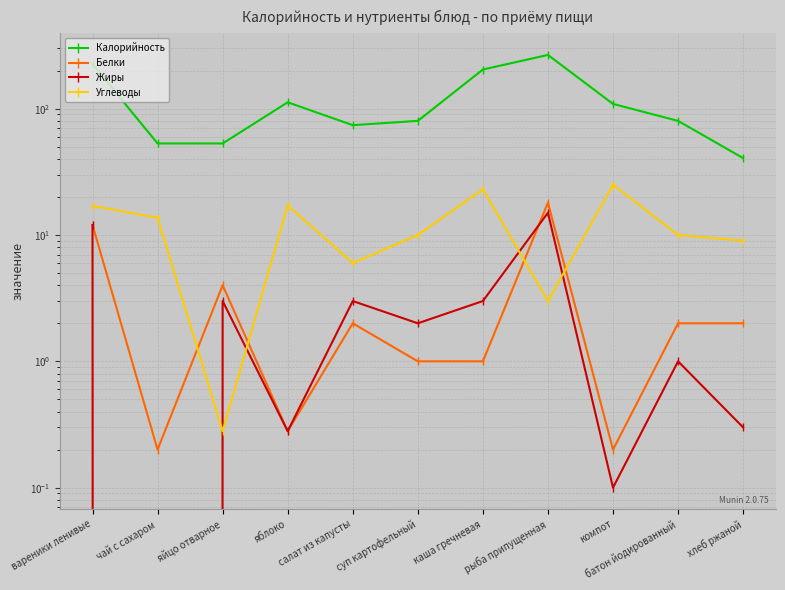

What position from the right is суп картофельный?

6